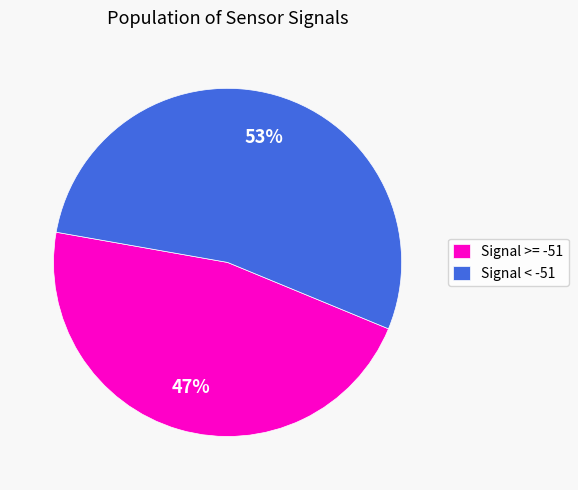

Is there a majority slice in this chart?

Yes